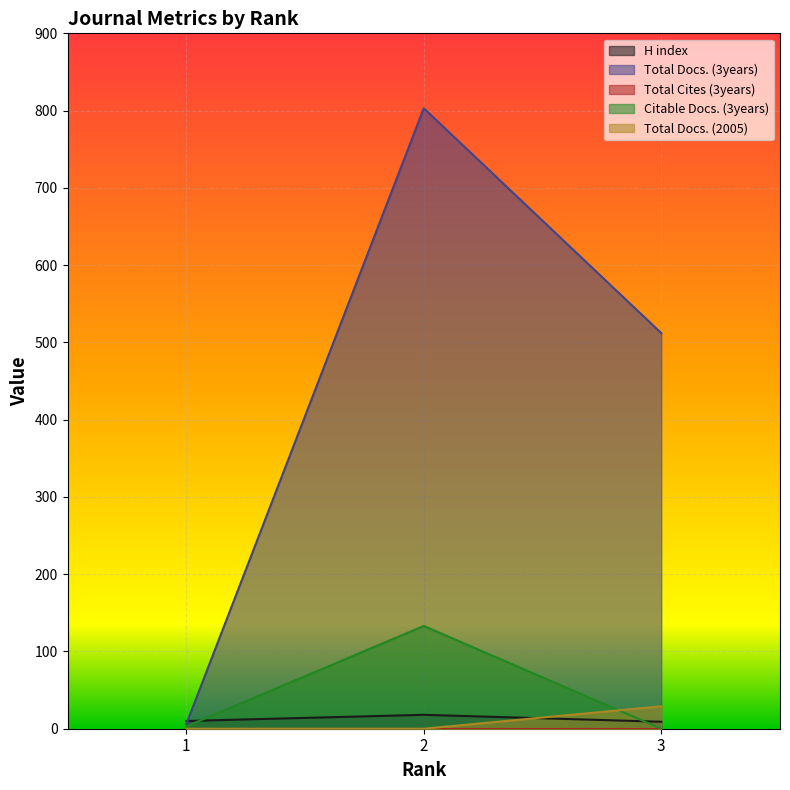

What is the difference between the Total Docs. (3years) values at 1 and 3?

506